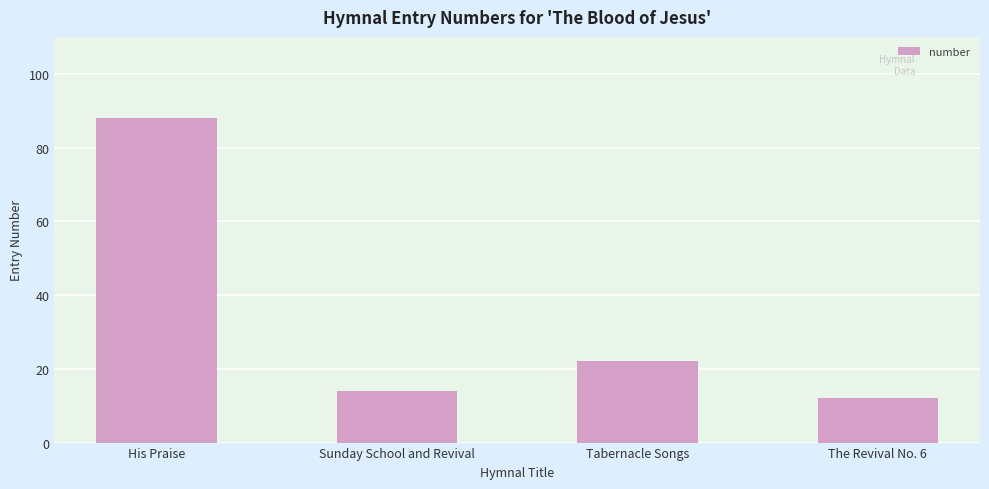

Reading left to right, what are all the values shown in this chart?

88	14	22	12